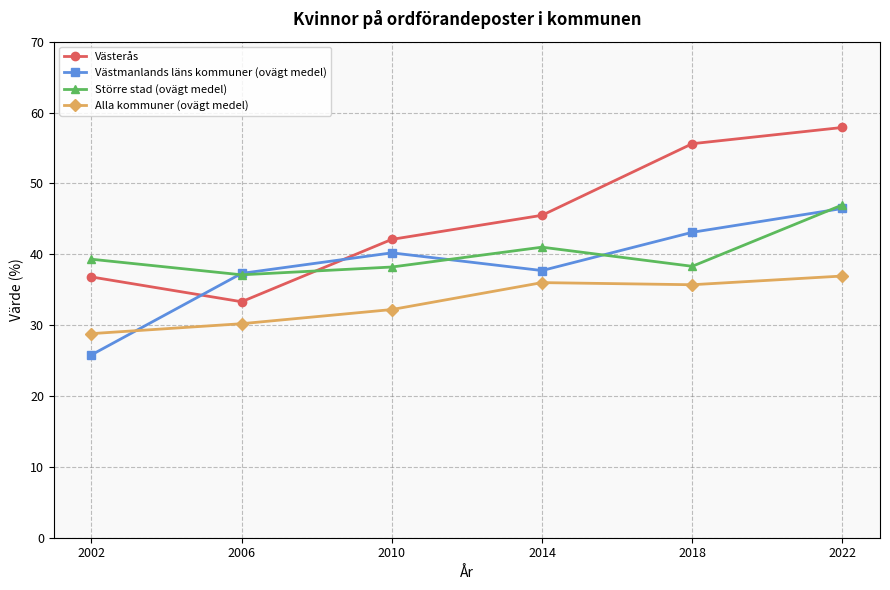

How many interior local valleys does the Västmanlands läns kommuner (ovägt medel) series have?

1